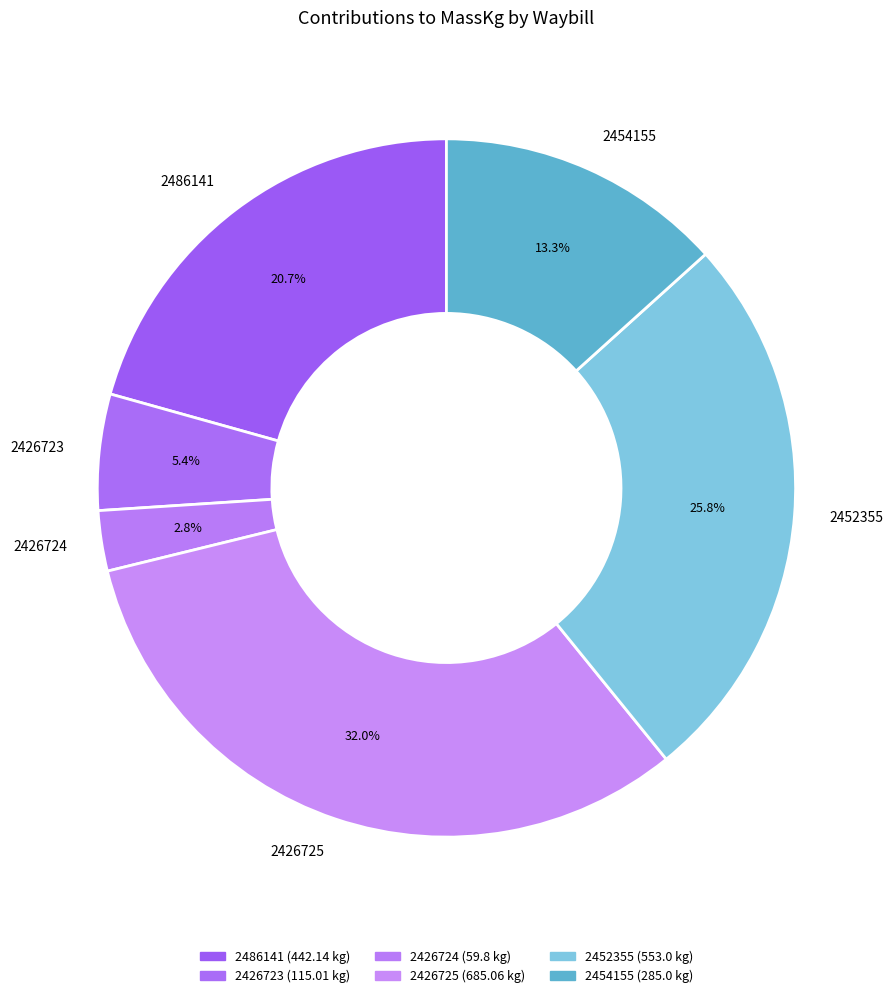

To the nearest percent, what is the difference between the 2426723 and 2426725 slice percentages?

27%